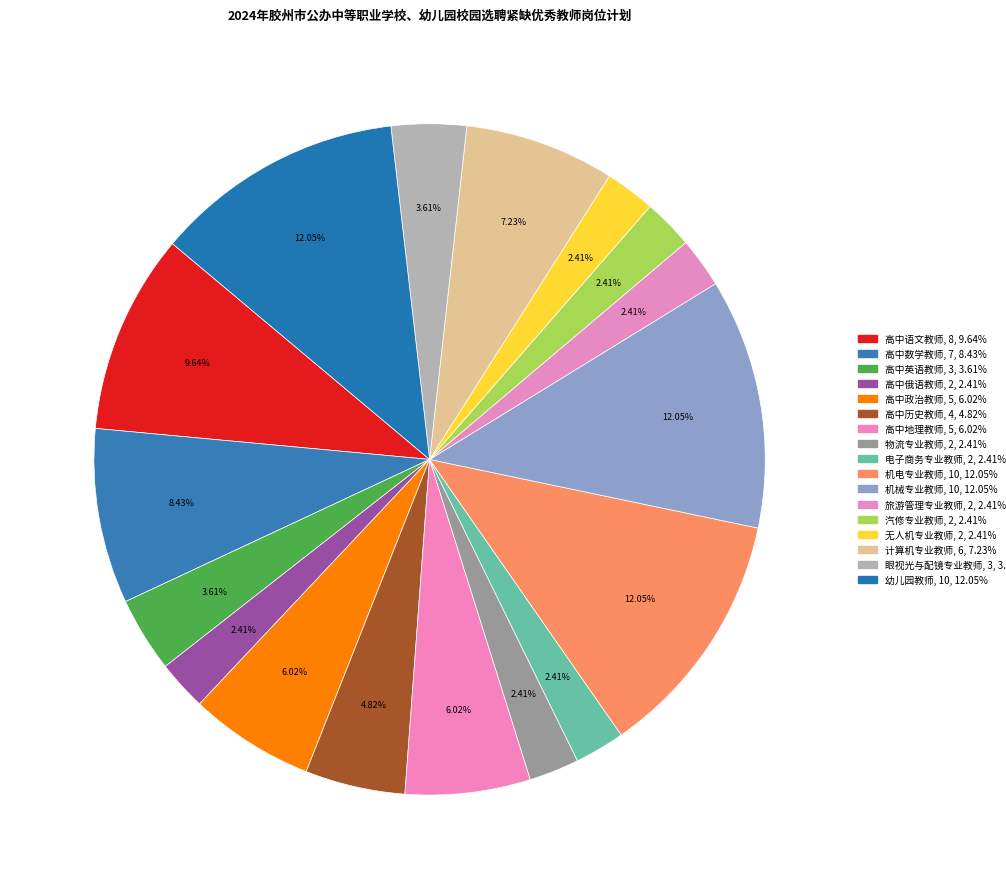

What percentage is the 高中地理教师 slice, to the nearest percent?

6%